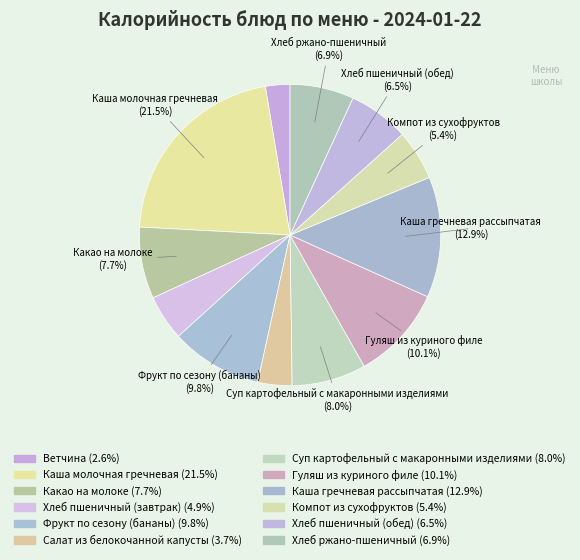

What is the change in value from Каша молочная гречневая to Компот из сухофруктов?

-233.0